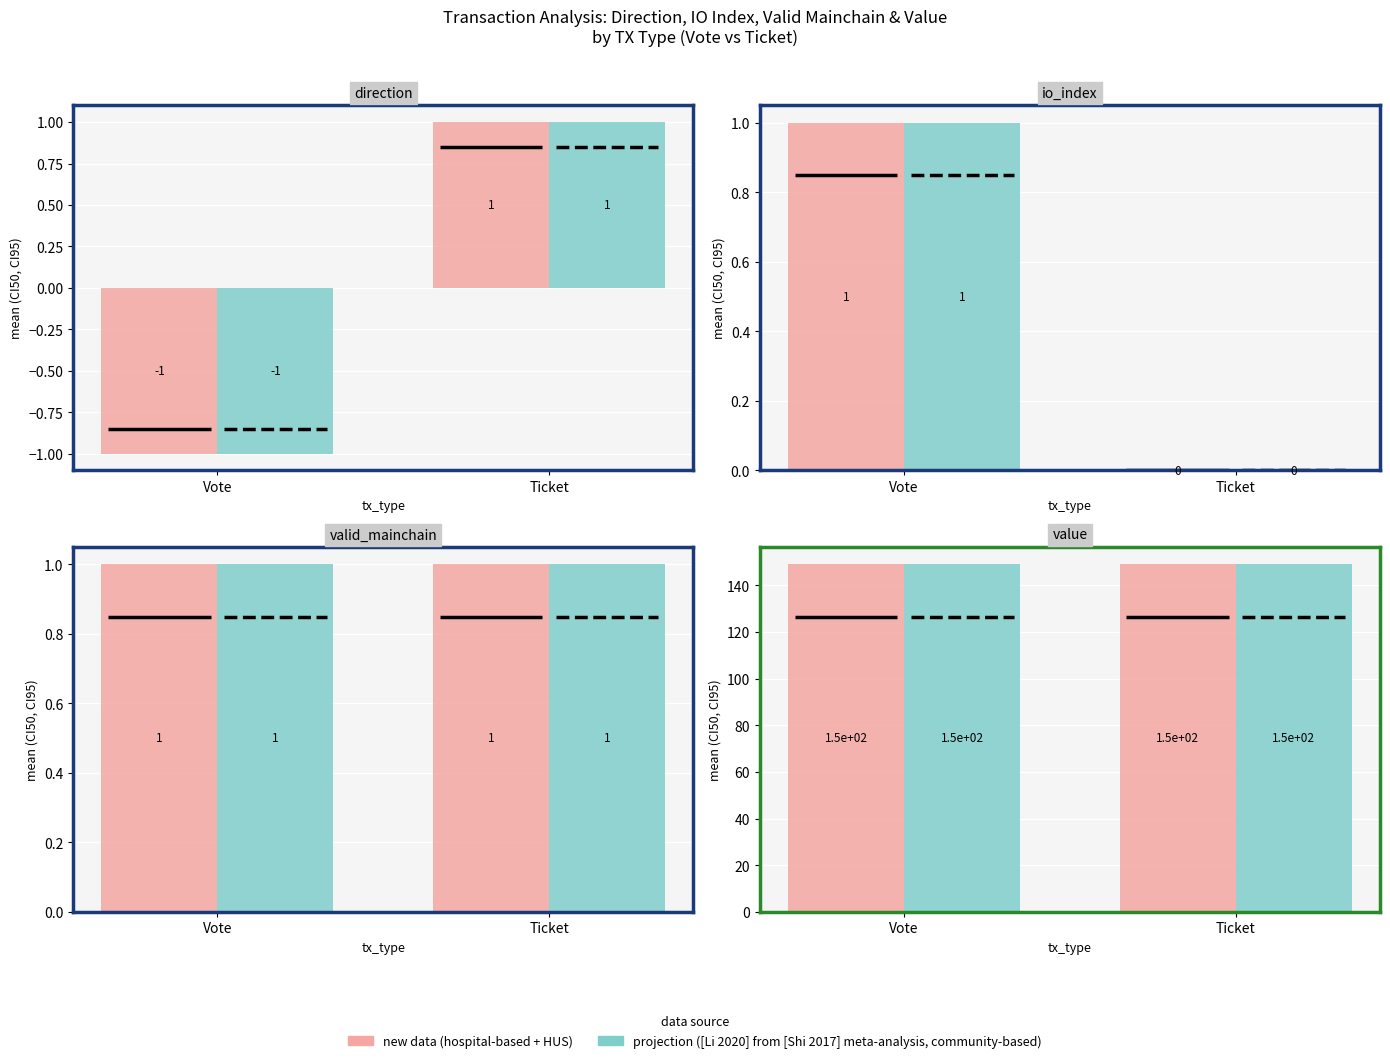

Rank the categories by valid_mainchain value from highest to lowest.

Vote, Ticket